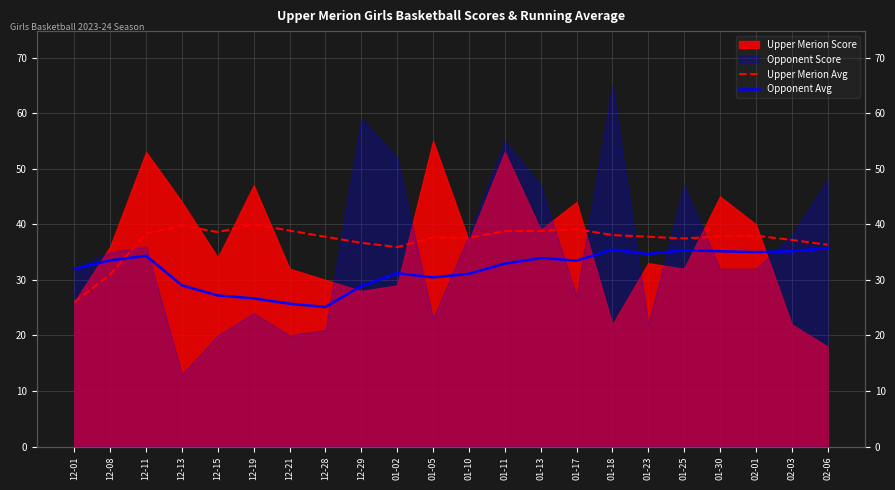

How many intersections are there between Opponent Avg and Upper Merion Avg?

1